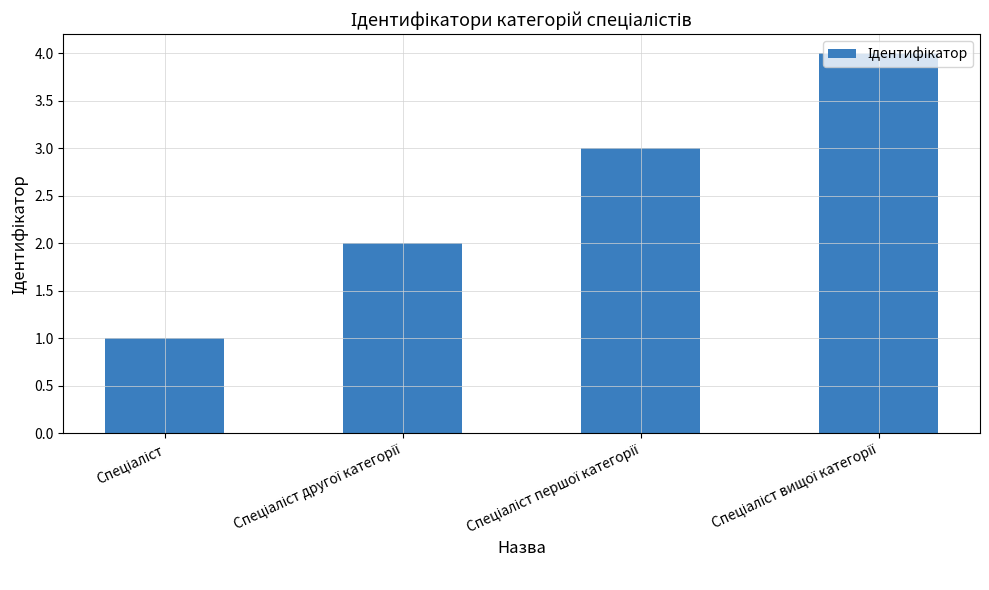

What is the sum of all values?

10